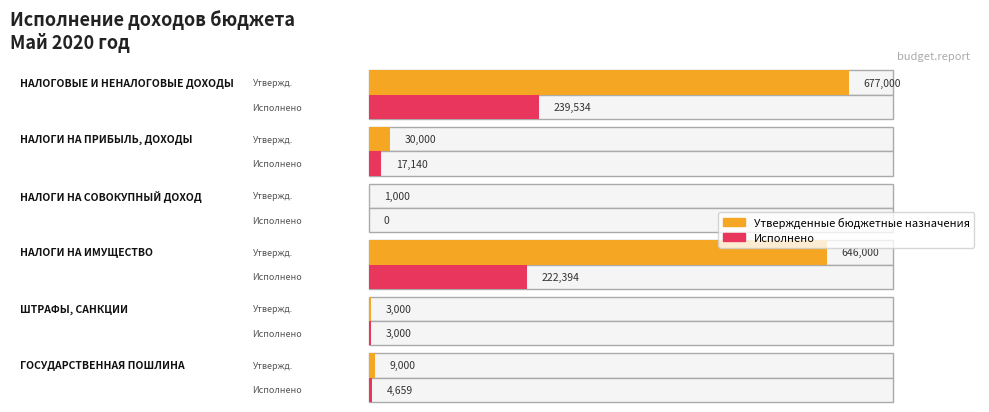

At which category is the sum across all series the highest?

НАЛОГОВЫЕ И НЕНАЛОГОВЫЕ ДОХОДЫ